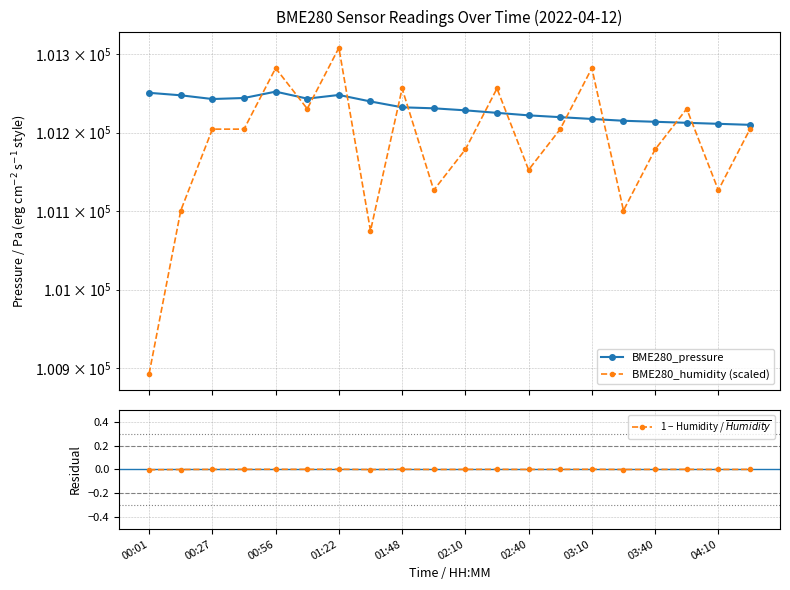

What is the value of the BME280_pressure point at the 8th from the left?

101239.8